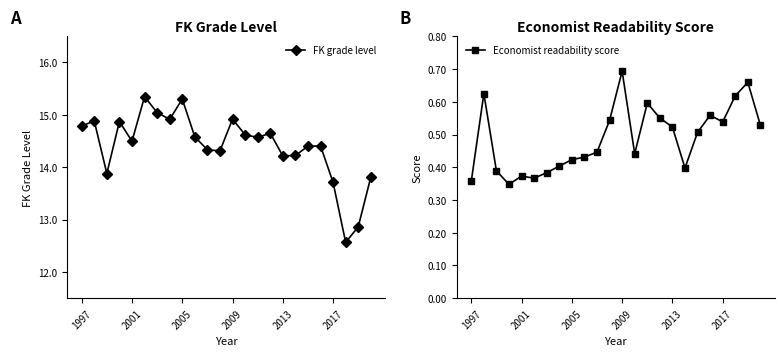

True or false: FK grade level has a value of 14.5 at 2001.

True